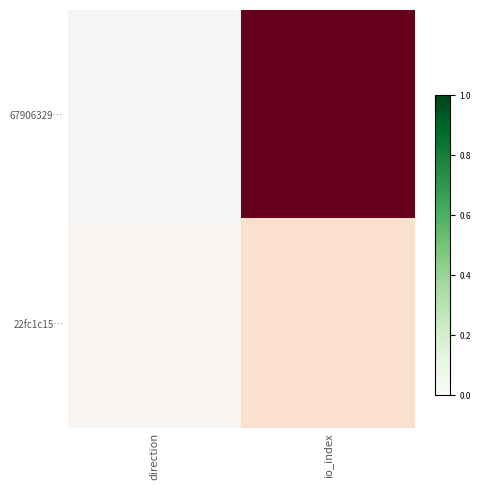

Which series changed the most between direction and io_index?

67906329…